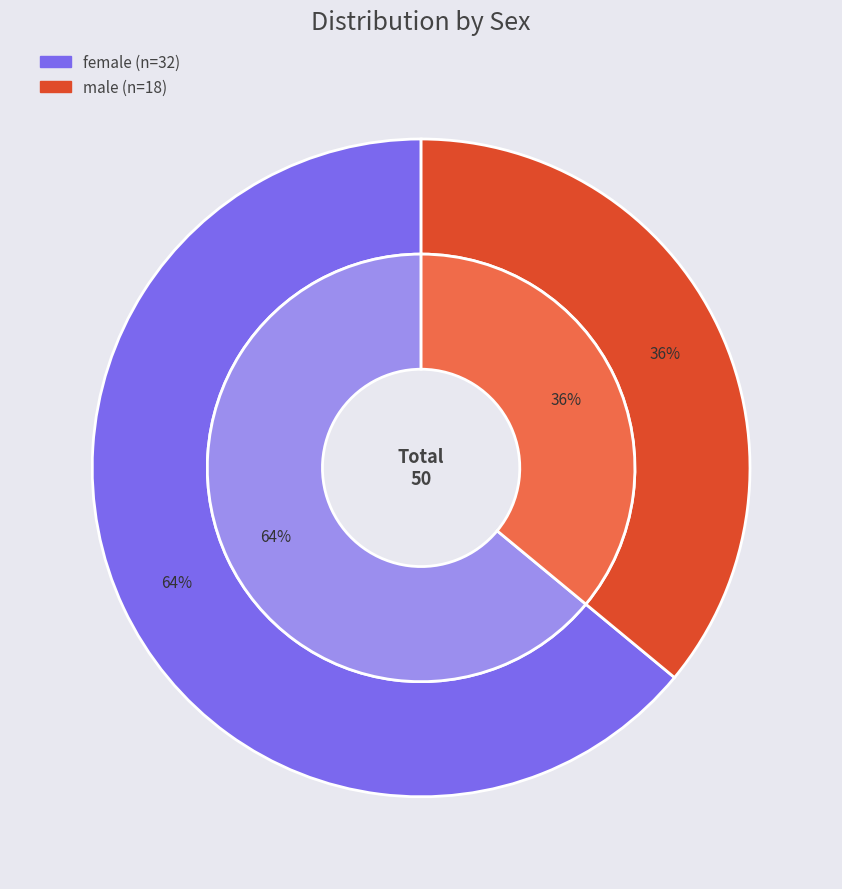

Which category has the biggest portion of the pie?

female